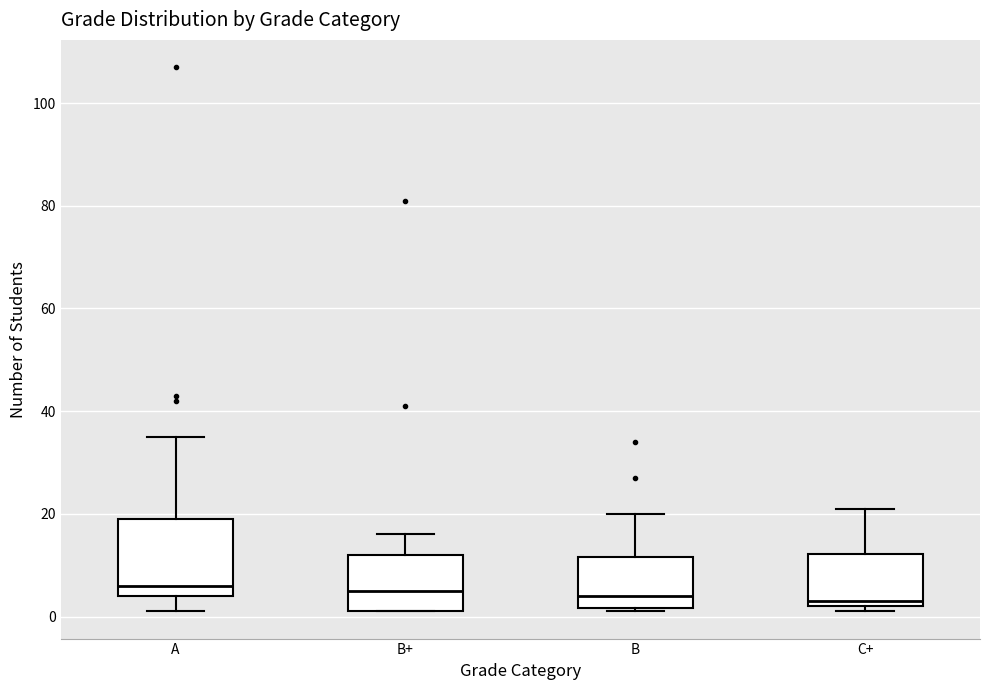

Comparing the boxes themselves (not the whiskers), which one is the tallest?

A